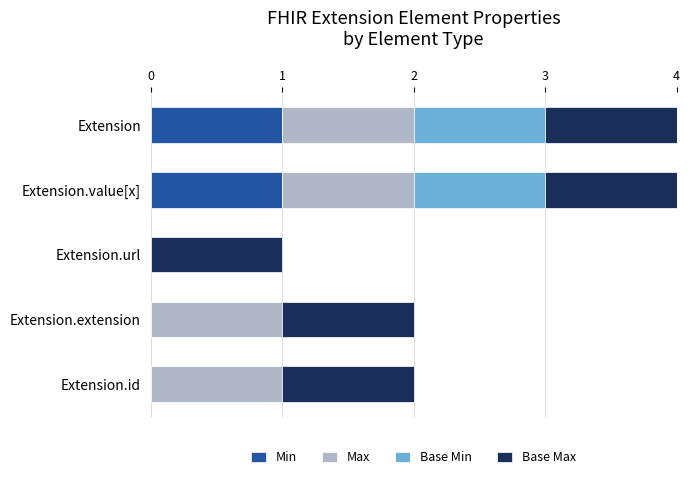

What is the total value across all series at Extension?

4